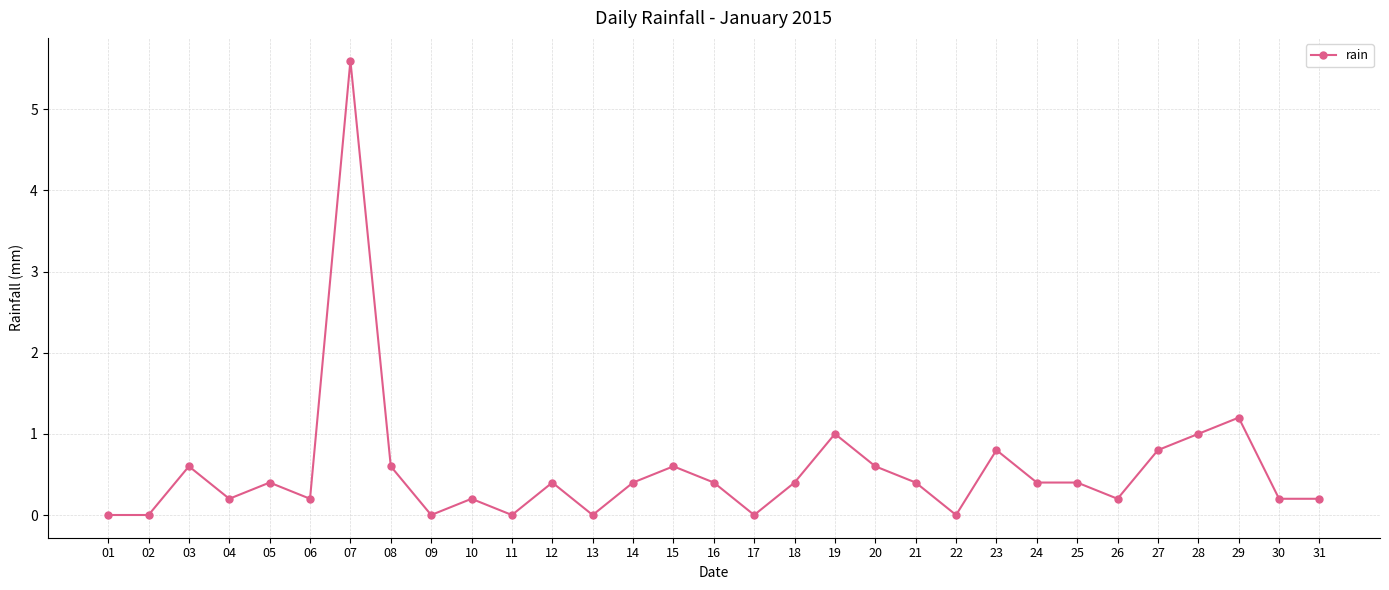

What is the difference between the second highest and minimum values?

1.2